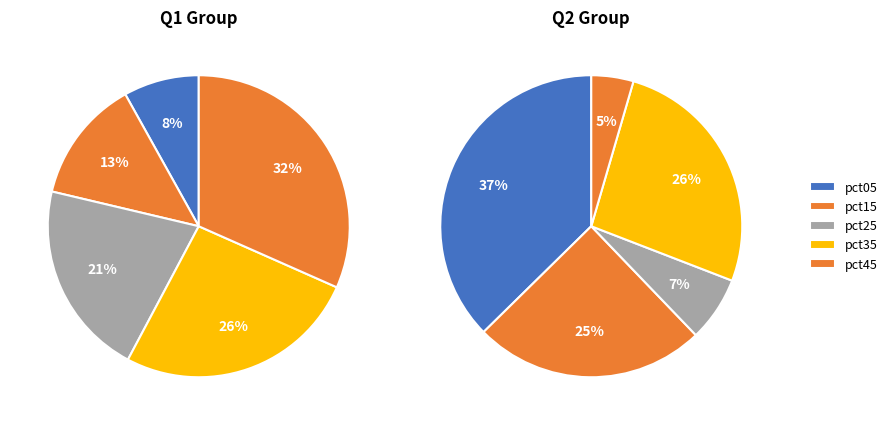

True or false: 2 accounts for 12% of the total.

True